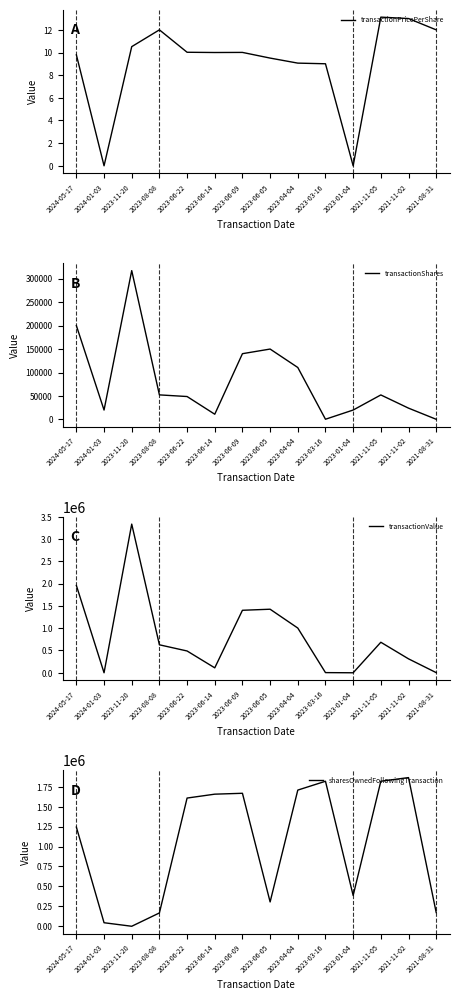

What position from the left is 2023-03-16?

10